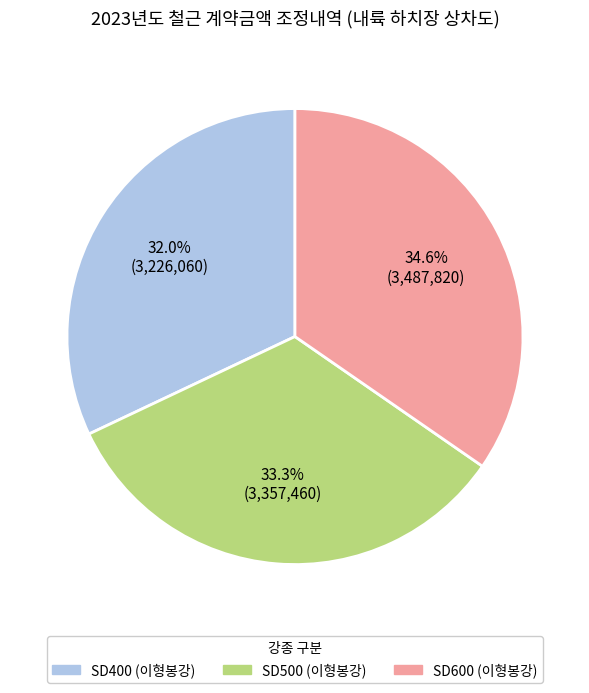

Does any single category account for the majority?

No